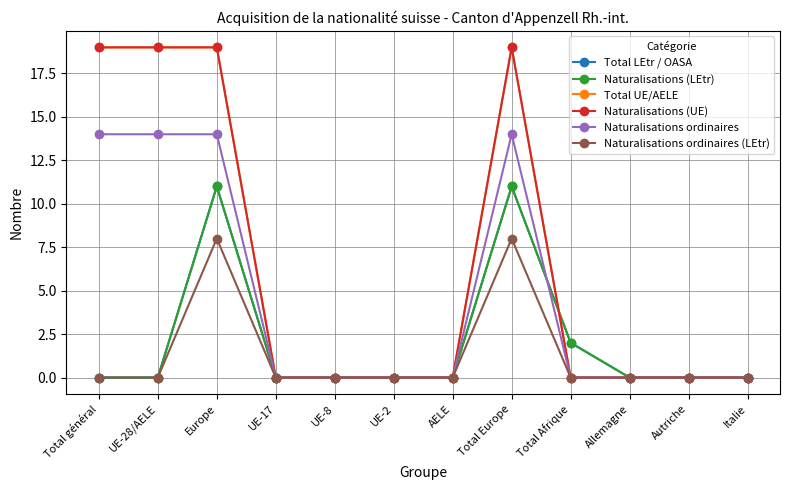

Does the chart have visible grid lines?

Yes